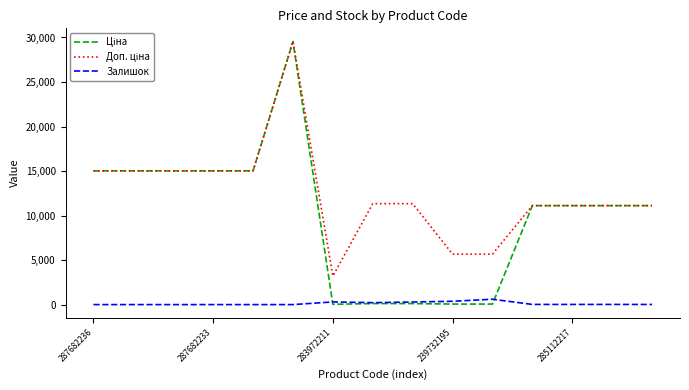

What is the greatest value displayed?

29548.9